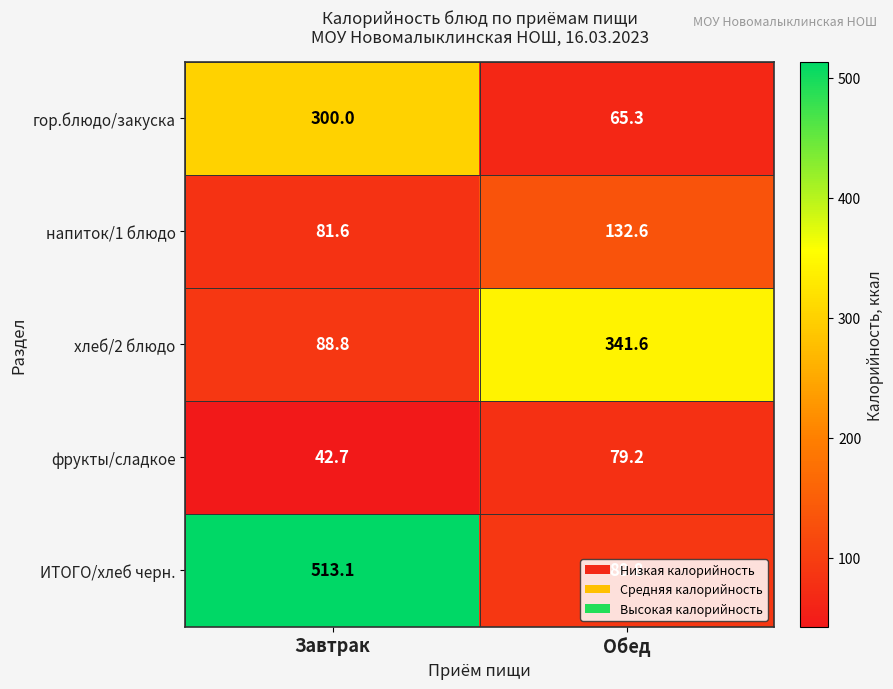

Where is напиток/1 блюдо nearest to the value 107?

Завтрак